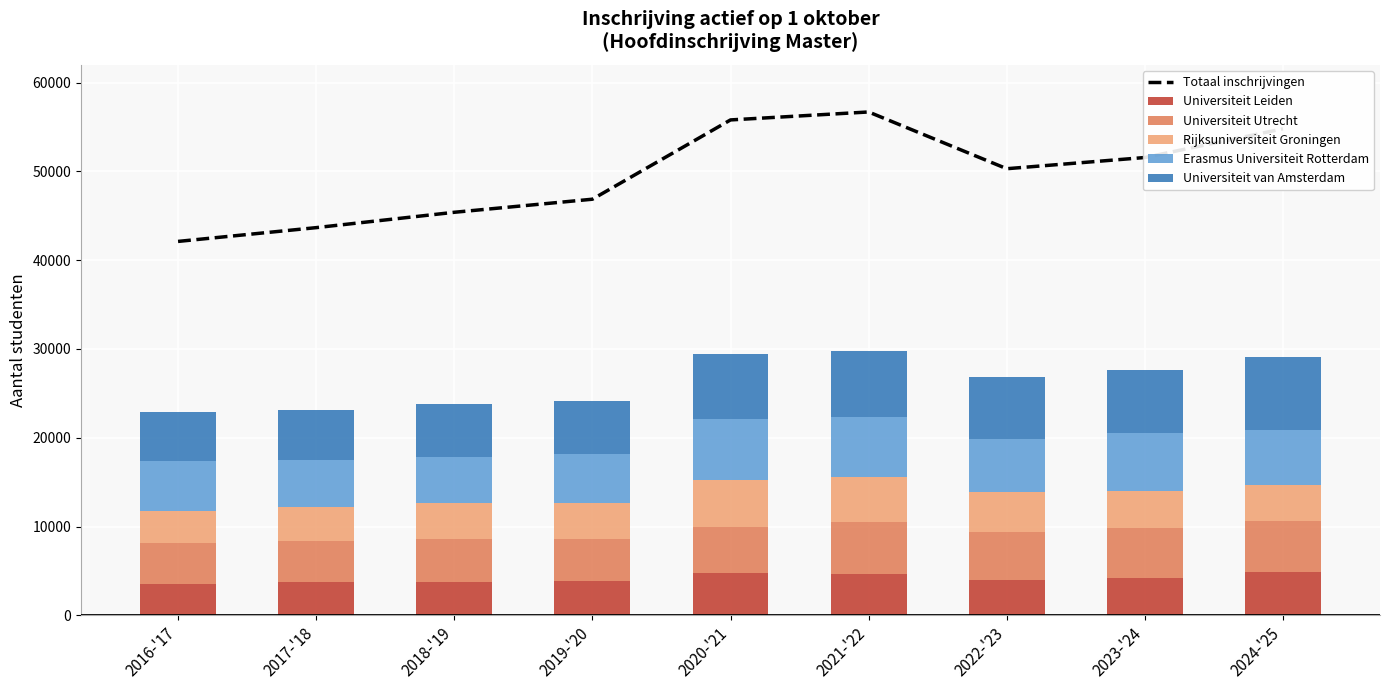

Reading left to right, list all the values displayed in this chart.

Totaal inschrijvingen: 2016-'17=42114	2017-'18=43666	2018-'19=45395	2019-'20=46867	2020-'21=55796	2021-'22=56692	2022-'23=50301	2023-'24=51563	2024-'25=54796
Universiteit Leiden: 2016-'17=3576	2017-'18=3741	2018-'19=3741	2019-'20=3850	2020-'21=4718	2021-'22=4654	2022-'23=4008	2023-'24=4265	2024-'25=4879
Universiteit Utrecht: 2016-'17=4553	2017-'18=4588	2018-'19=4852	2019-'20=4759	2020-'21=5284	2021-'22=5819	2022-'23=5355	2023-'24=5595	2024-'25=5698
Rijksuniversiteit Groningen: 2016-'17=3668	2017-'18=3830	2018-'19=4071	2019-'20=4049	2020-'21=5240	2021-'22=5090	2022-'23=4477	2023-'24=4172	2024-'25=4146
Erasmus Universiteit Rotterdam: 2016-'17=5552	2017-'18=5303	2018-'19=5198	2019-'20=5491	2020-'21=6856	2021-'22=6823	2022-'23=6053	2023-'24=6504	2024-'25=6190
Universiteit van Amsterdam: 2016-'17=5590	2017-'18=5668	2018-'19=5989	2019-'20=6011	2020-'21=7307	2021-'22=7415	2022-'23=6905	2023-'24=7121	2024-'25=8154